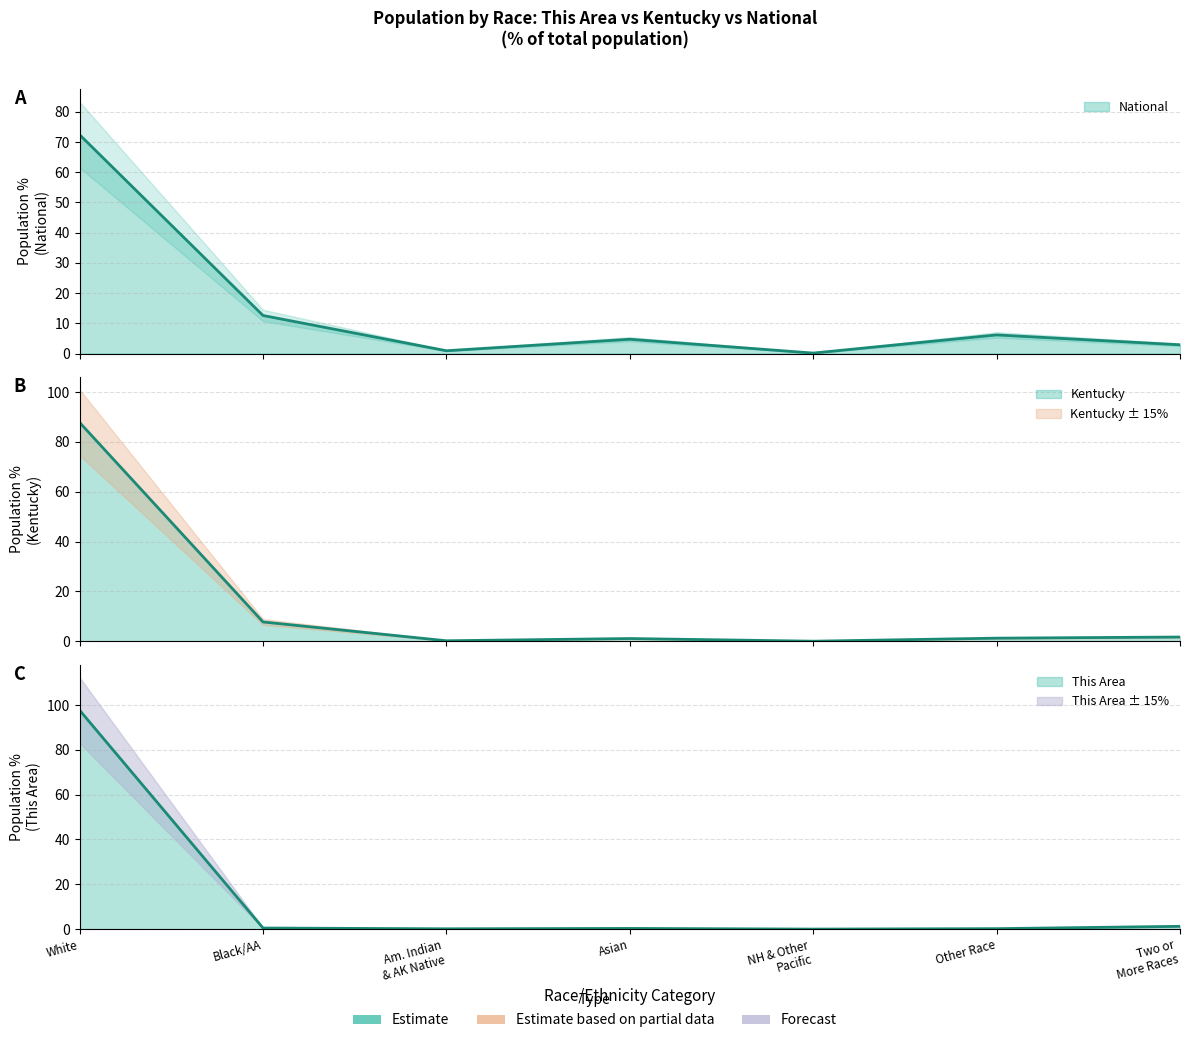

Which series has the largest range (max minus min)?

This Area